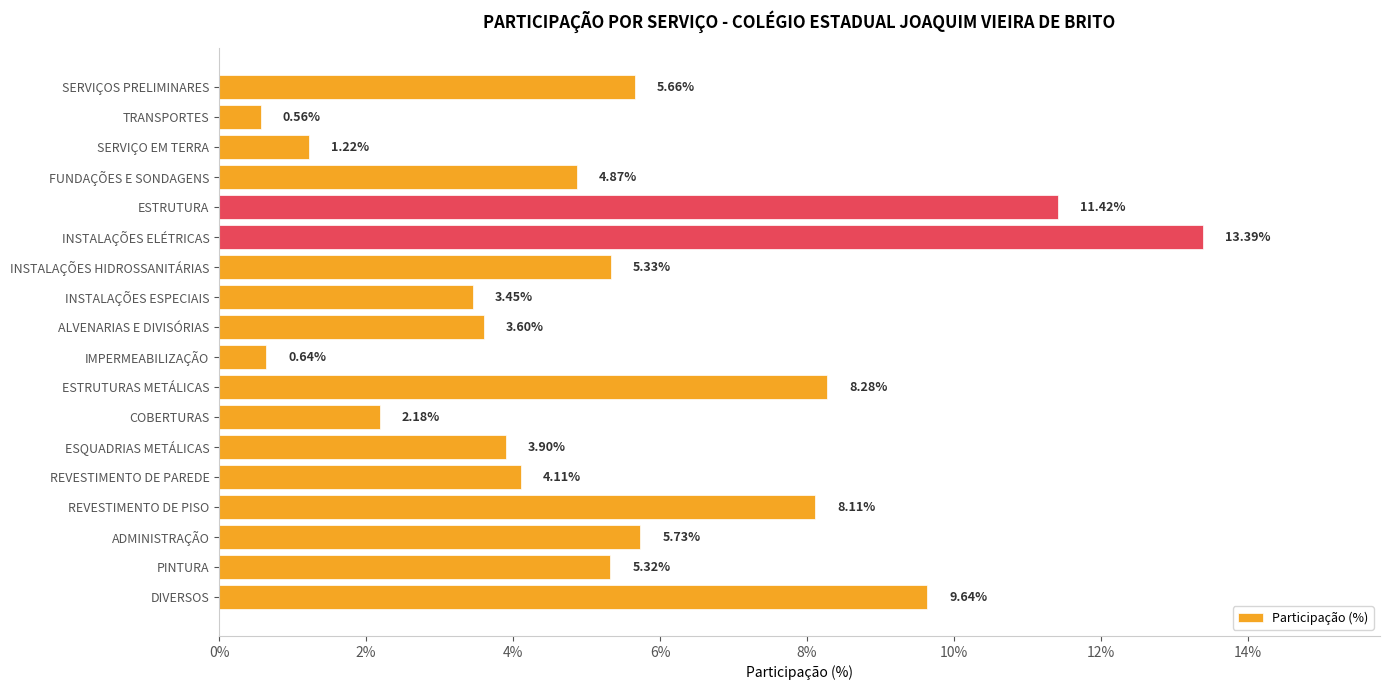

What is the maximum value shown in the chart?

13.4